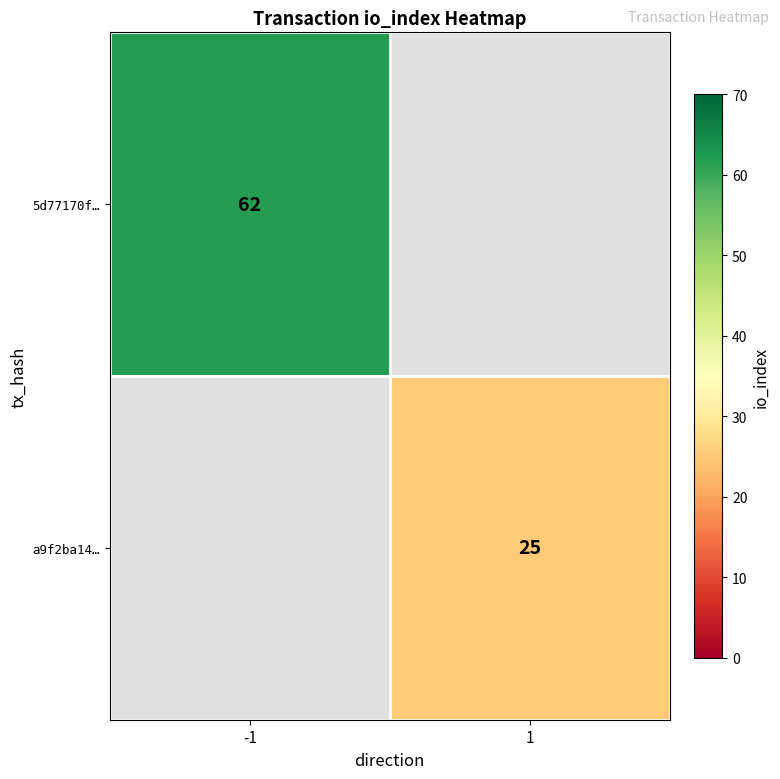

At which category does the chart reach its peak across all series?

-1